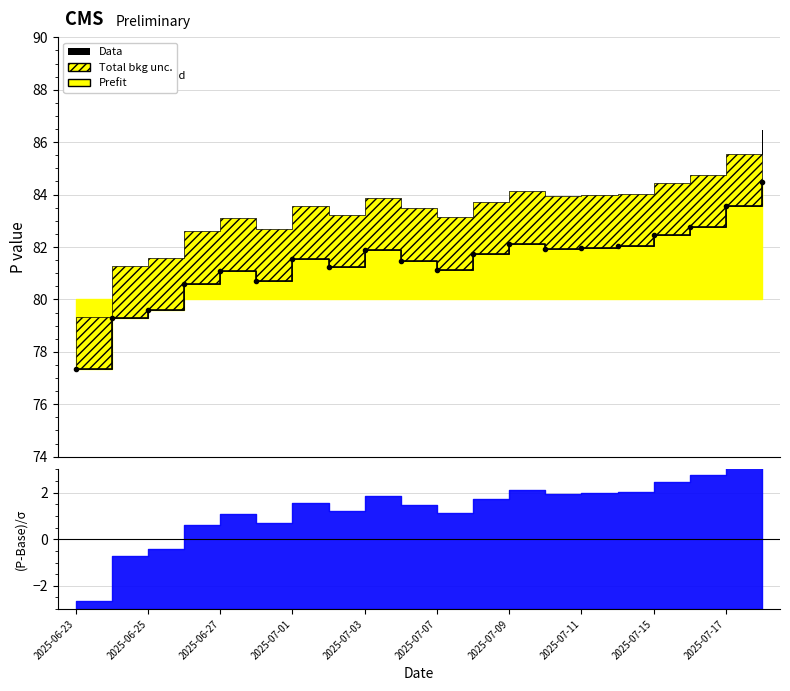

How many interior local peaks (higher than both neighbors) does the data have?

4